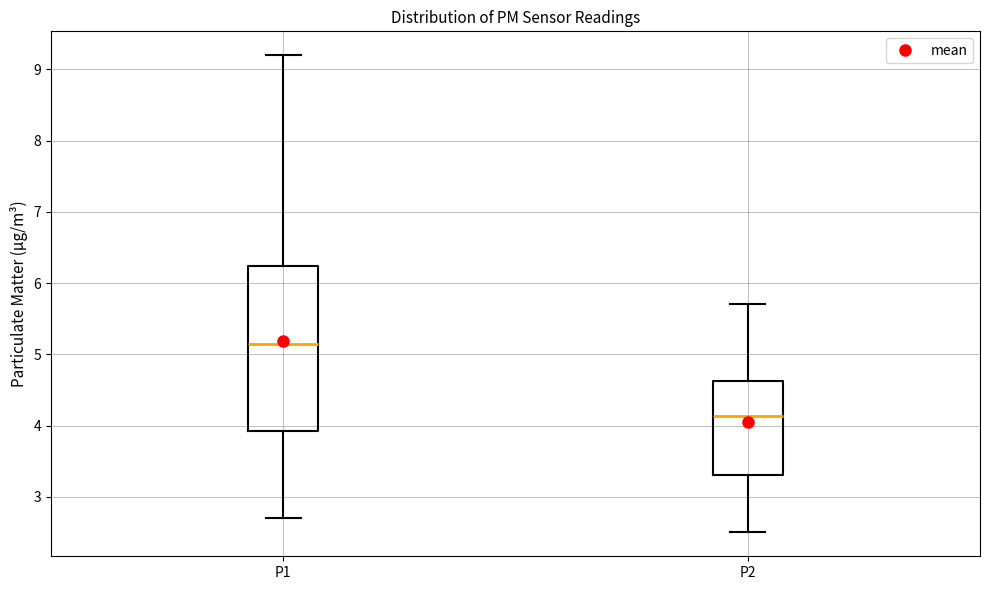

Where does the upper whisker of the box for P2 end on the y-axis? The values are not printed on the chart, so give them approximately, as read against the axis.

5.7